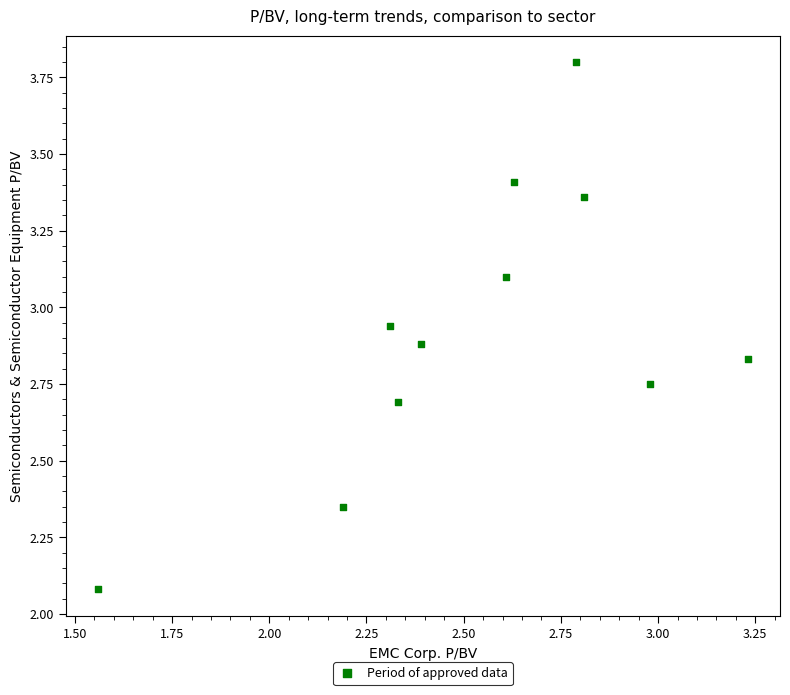

What is the average X value?

2.5